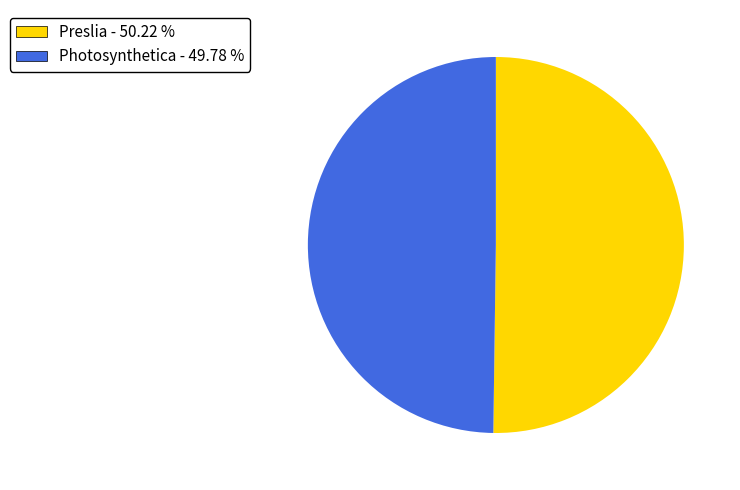

Combined, do Photosynthetica and Preslia account for over 50%?

Yes